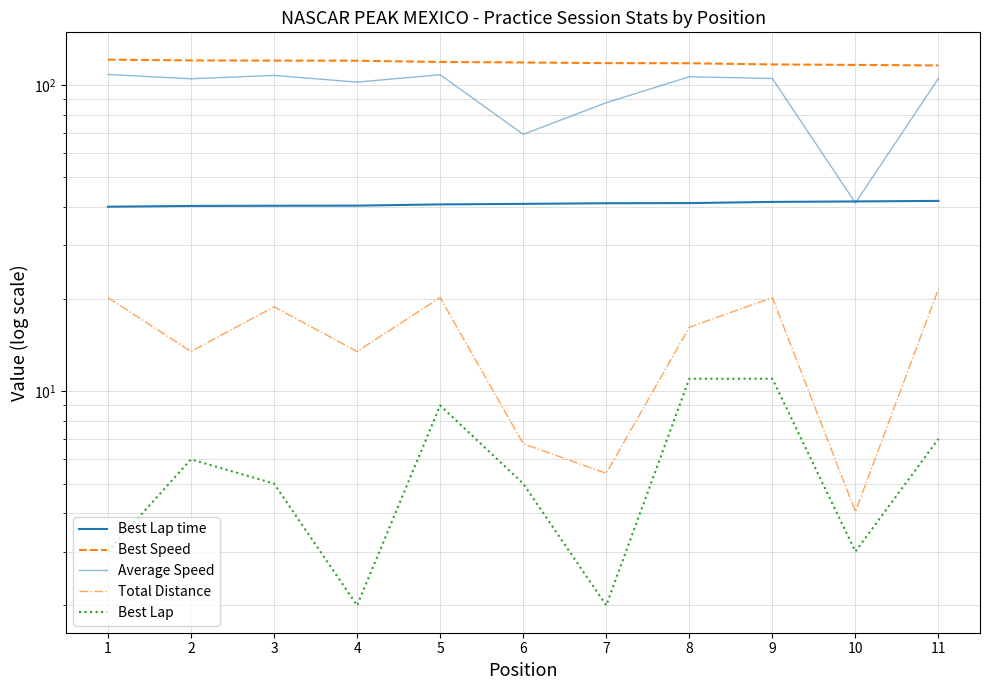

The Best Lap time series shows 14.0 at 2. True or false?

False